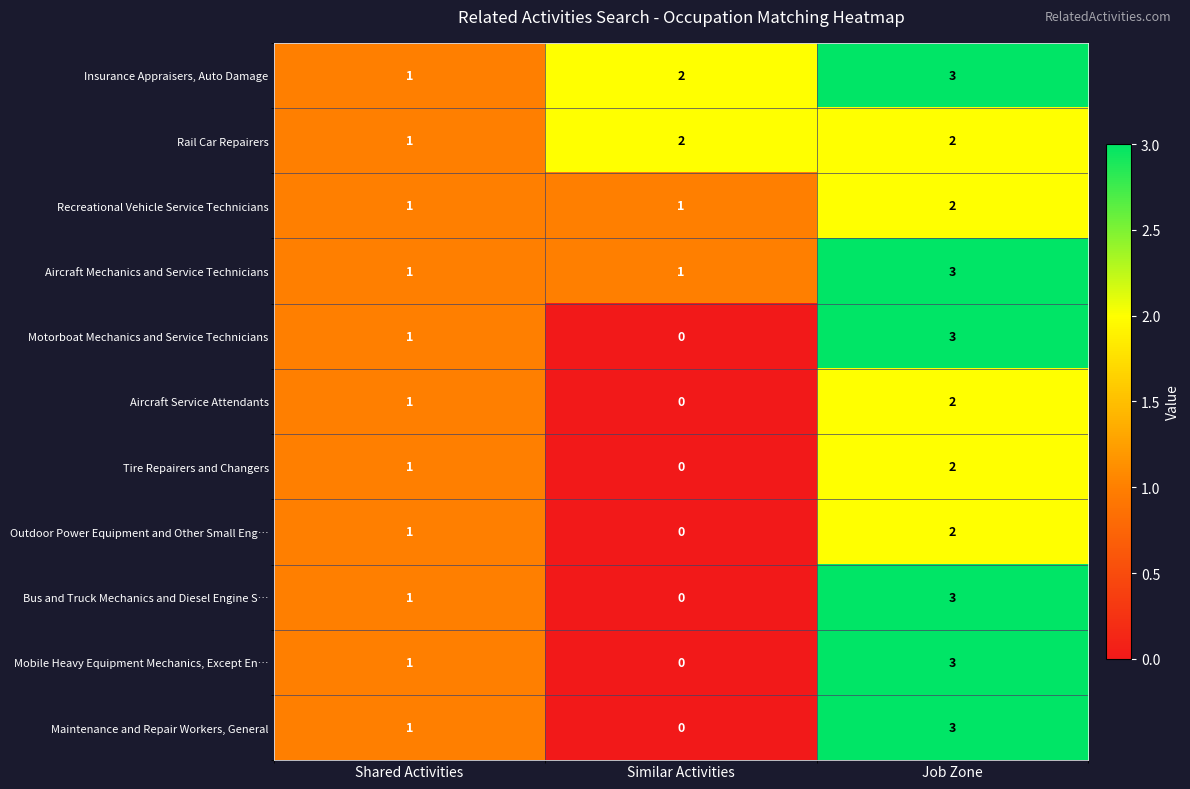

At which category is the sum across all series the highest?

Job Zone